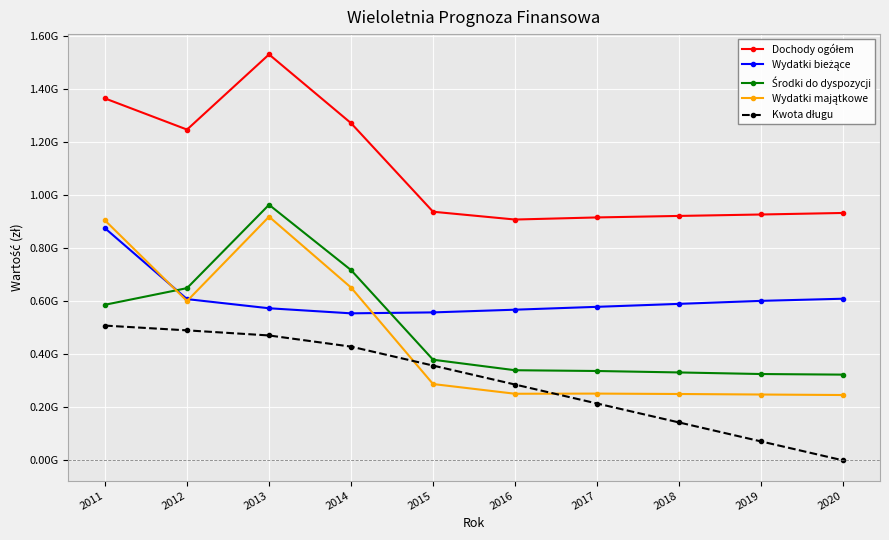

Which has a higher value, 2014 or 2013?

2013